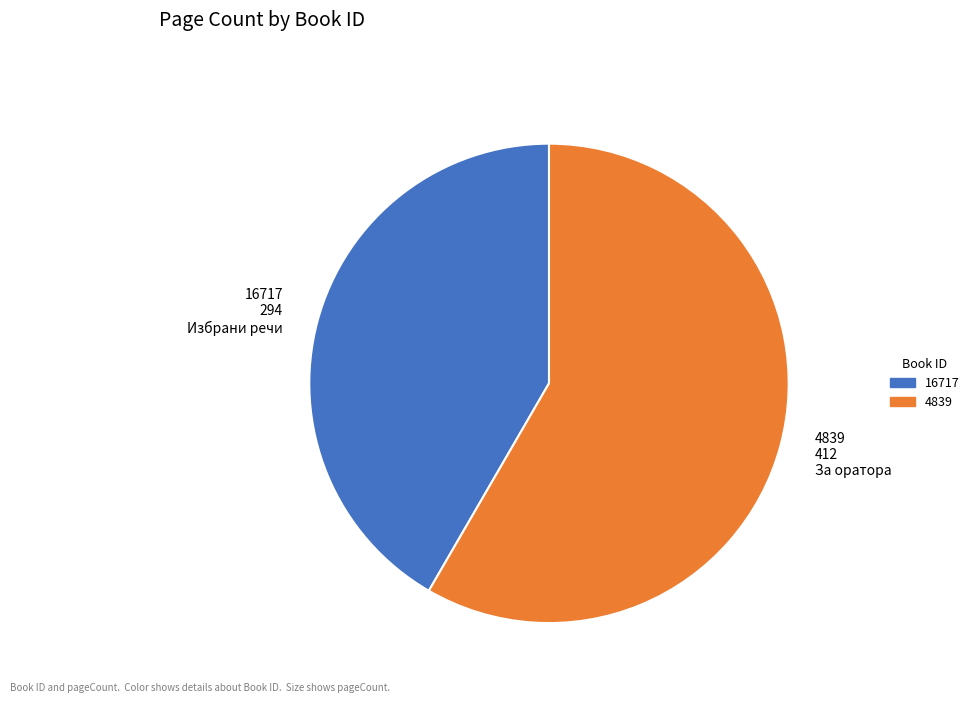

Which has a higher value, 16717 294 Избрани речи or 4839 412 За оратора?

4839 412 За оратора